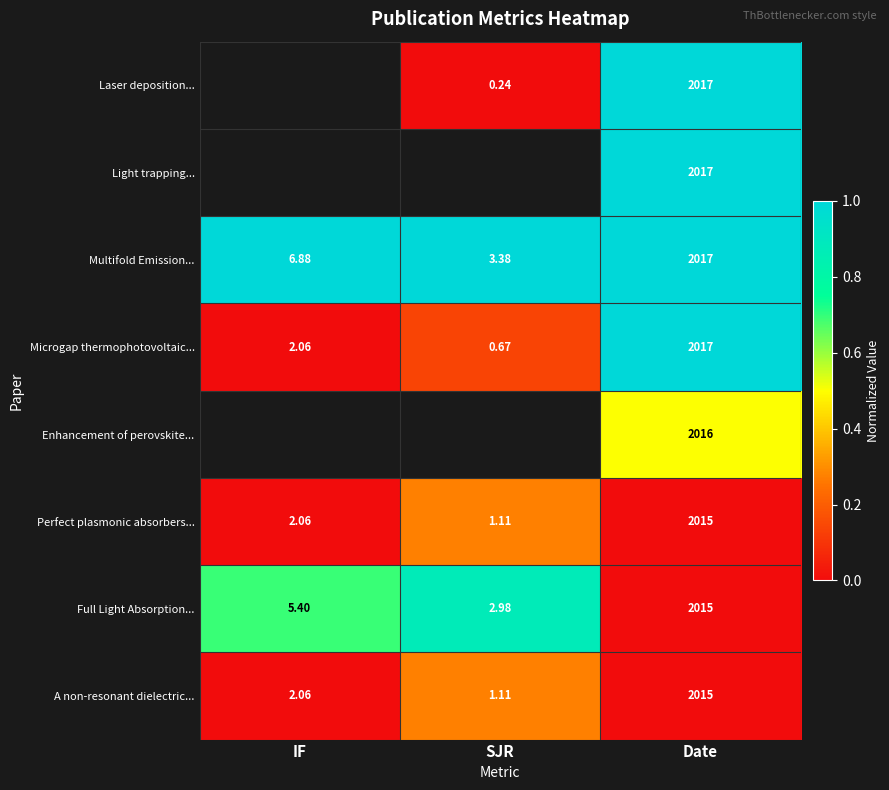

Which has a higher value, Date or SJR?

Date